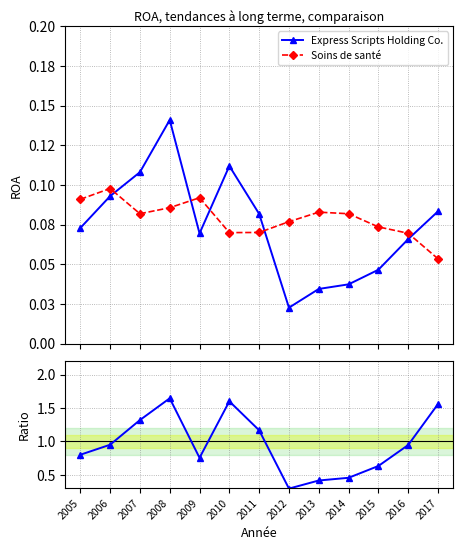

At which category does the chart reach its minimum across all series?

2012